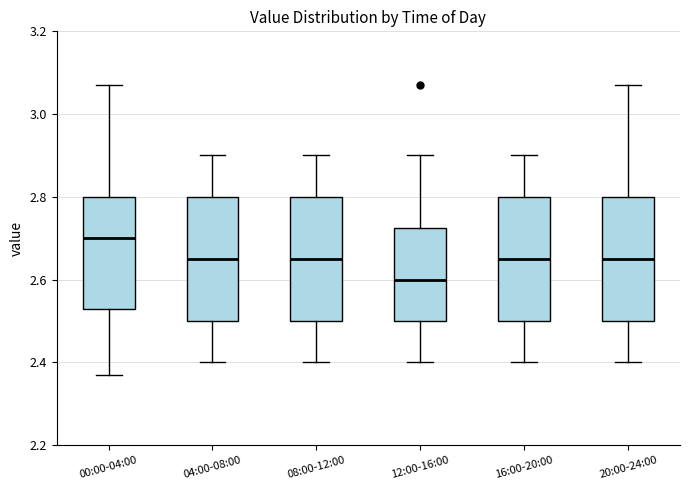

Where does the upper whisker of the box for 20:00-24:00 end on the y-axis? The values are not printed on the chart, so give them approximately, as read against the axis.

3.08